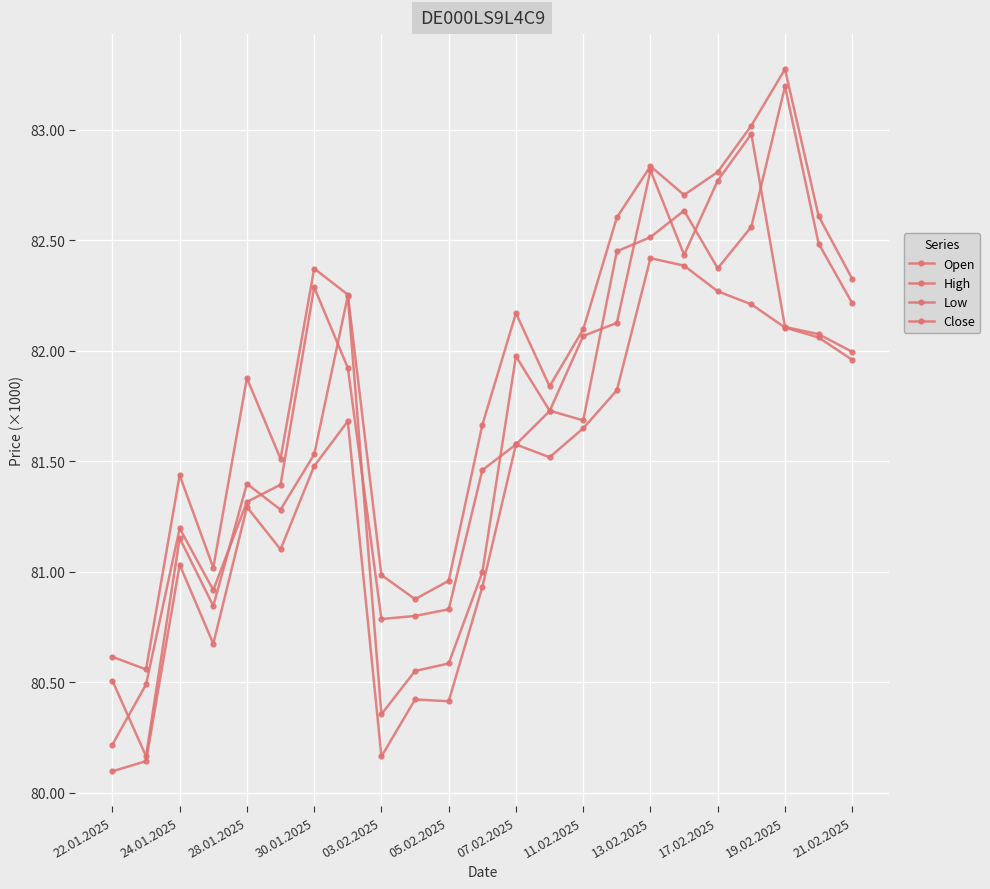

Does the chart have visible grid lines?

Yes